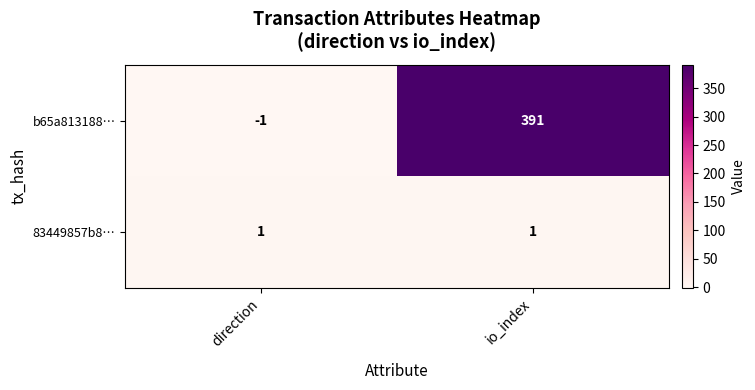

At which category is the sum across all series the highest?

io_index